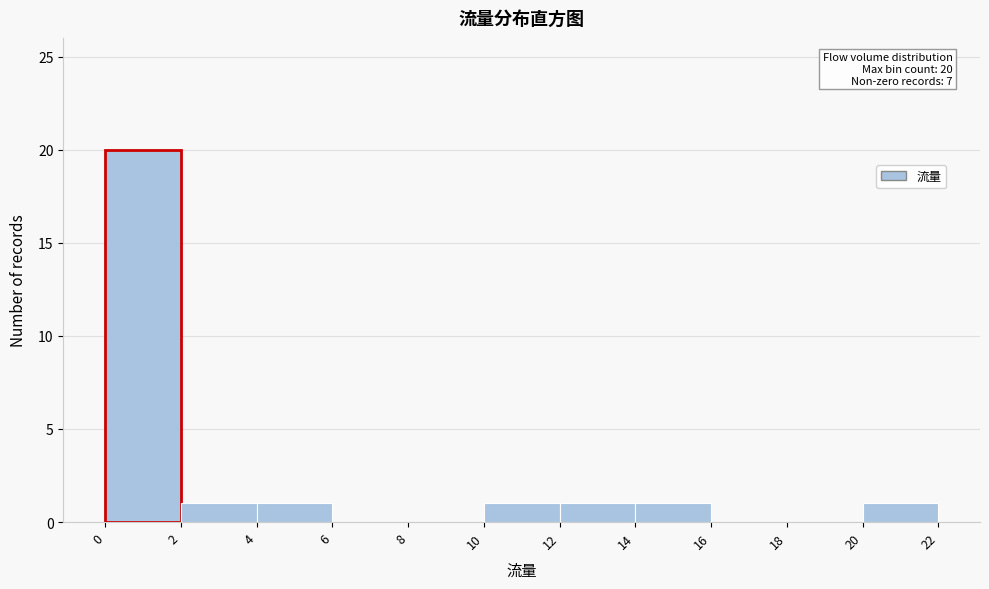

Which range on the x-axis has the tallest bar?

0 to 2